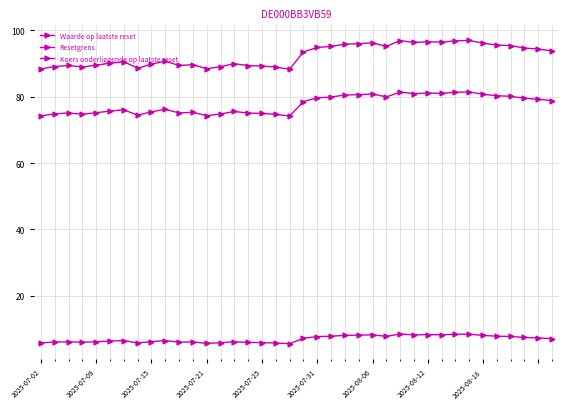

Which series has the largest total across all categories?

Koers onderliggende op laatste reset